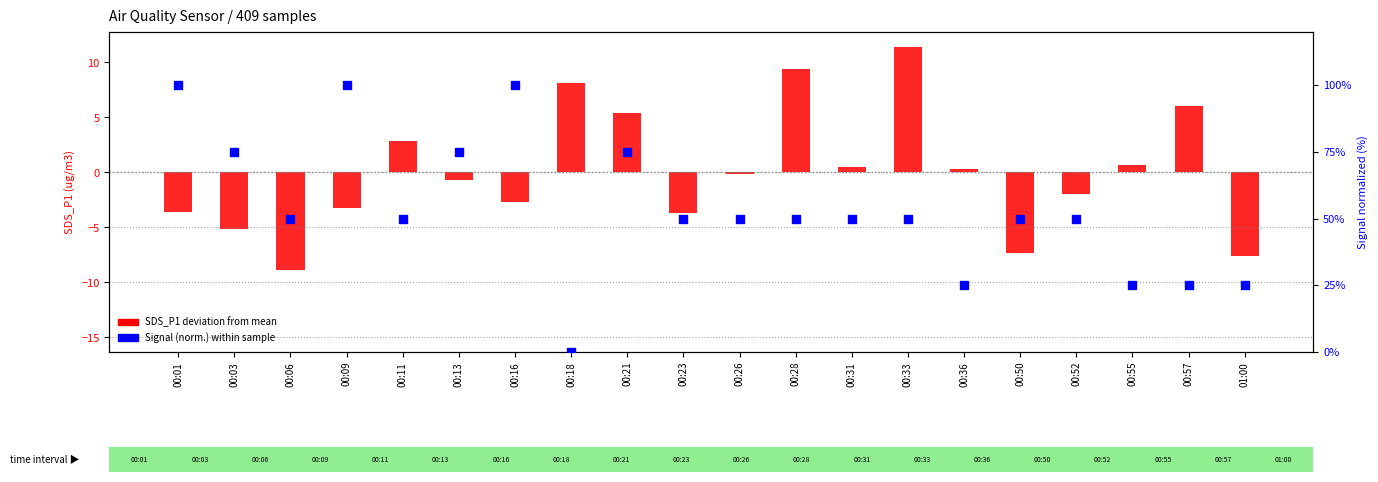

Between 00:16 and 00:50, which is larger?

00:16